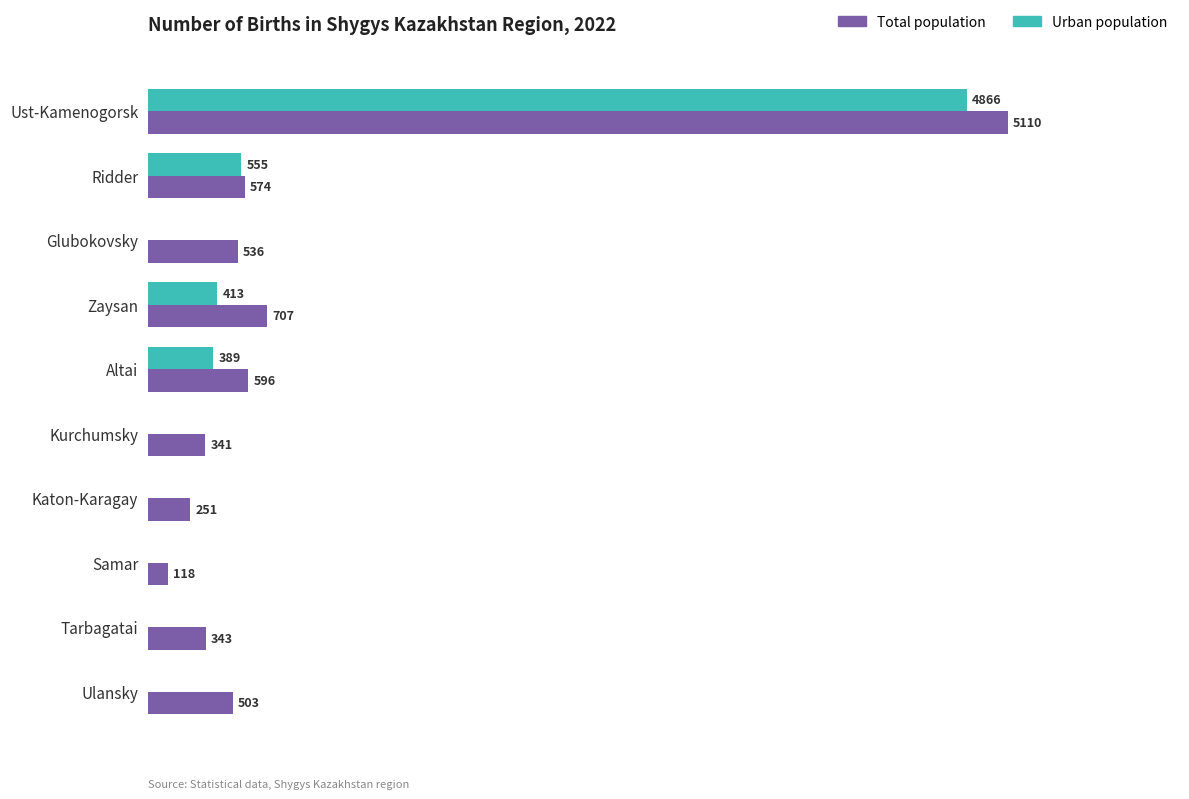

At which category does the chart reach its peak across all series?

Ust-Kamenogorsk